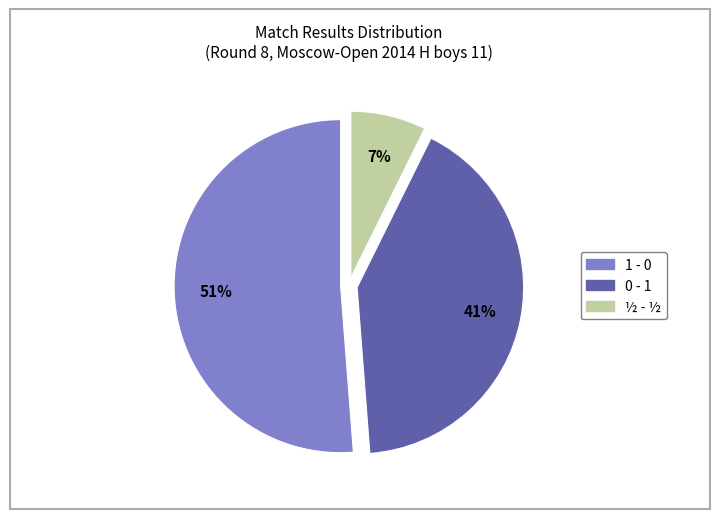

To the nearest percent, what is the average slice percentage?

33%